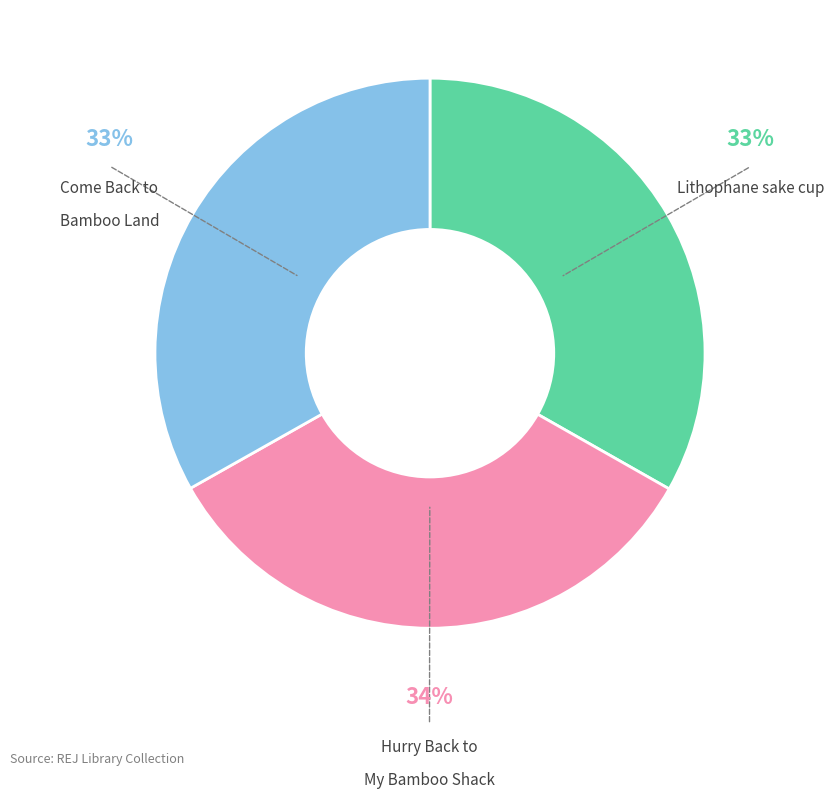

Is there a majority slice in this chart?

No